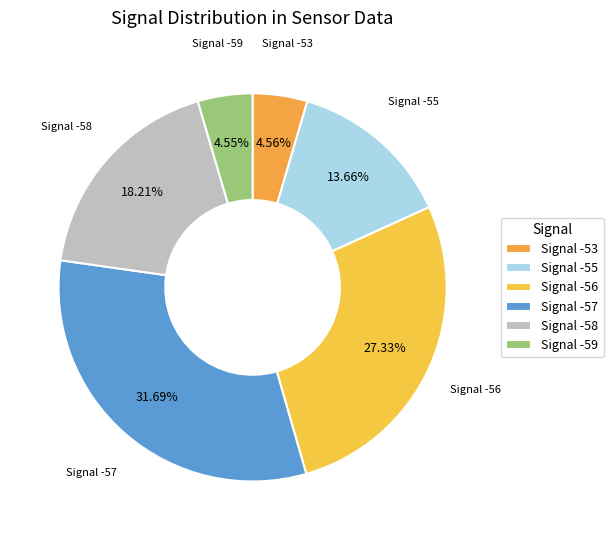

Is there a majority slice in this chart?

No